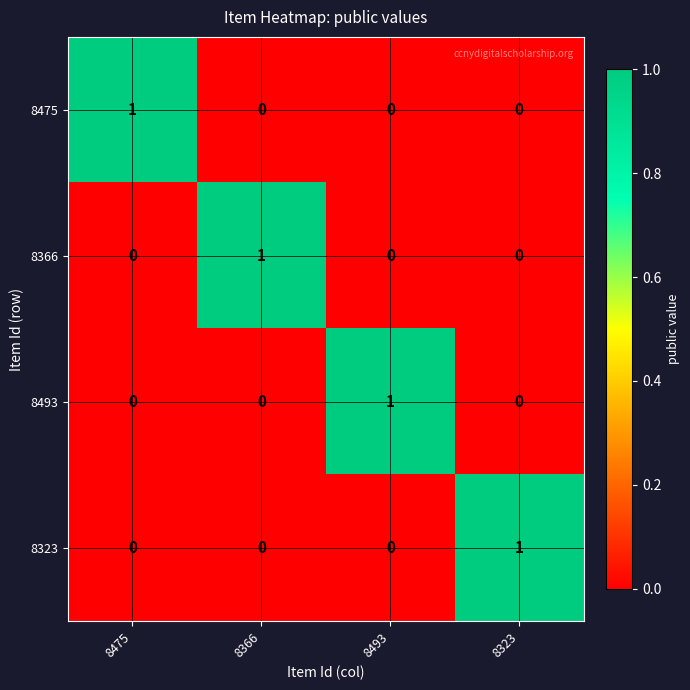

What is the total value across all series at 8493?

1